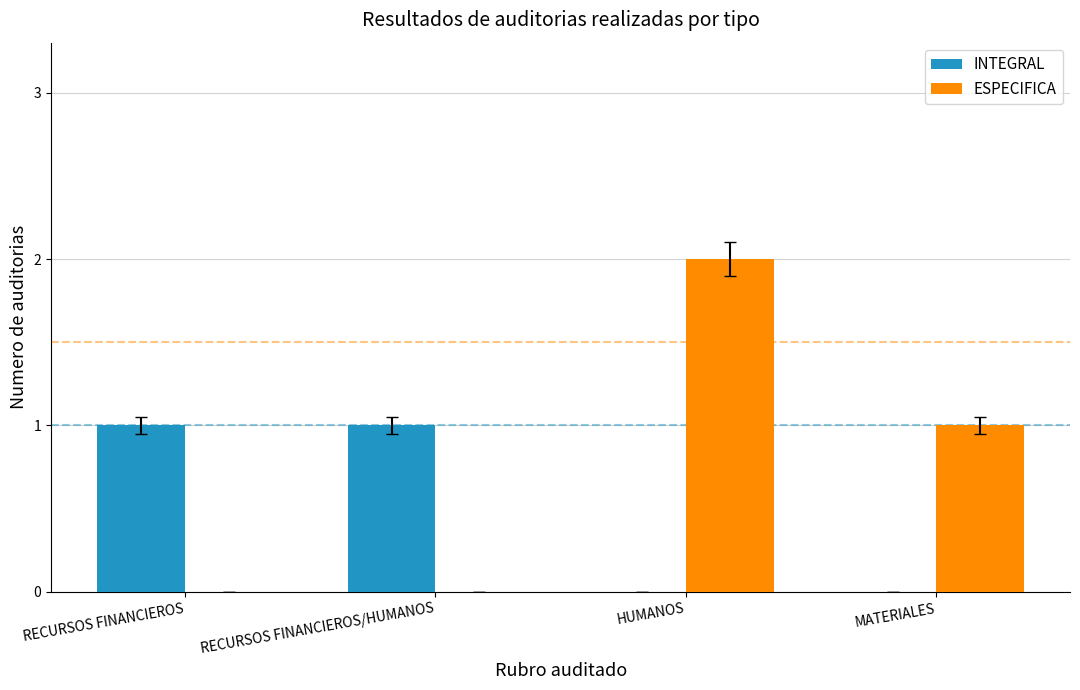

Reading left to right, list all the values displayed in this chart.

INTEGRAL: 1	1	0	0
ESPECIFICA: 0	0	2	1